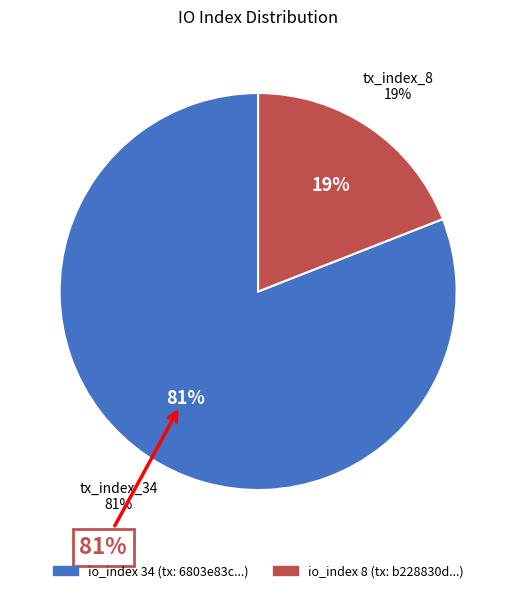

Is it true that tx_index_8 is 6% of the pie?

False